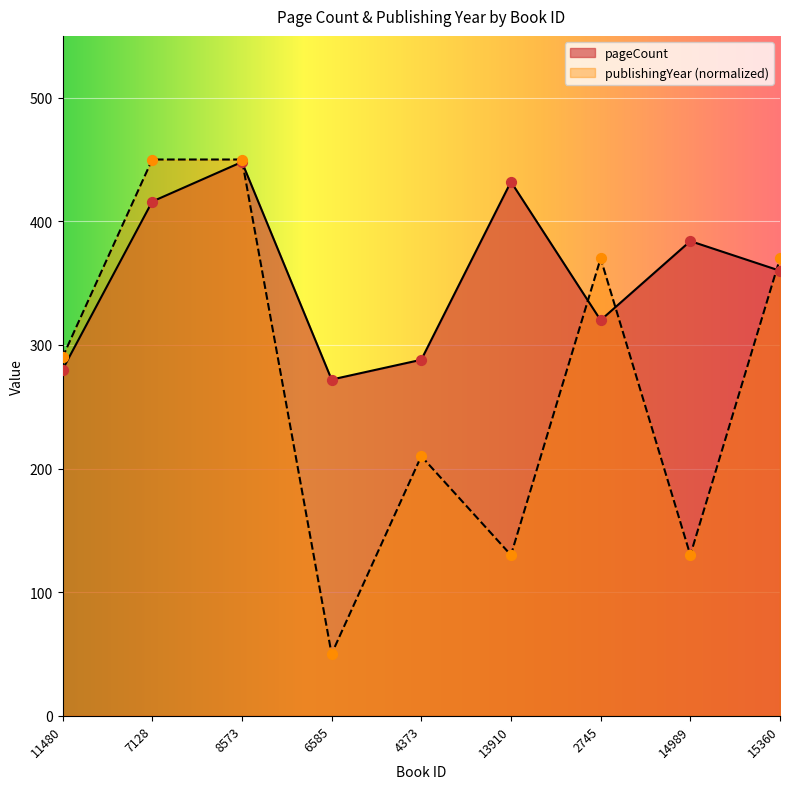

Which series contains the highest Y value?

publishingYear